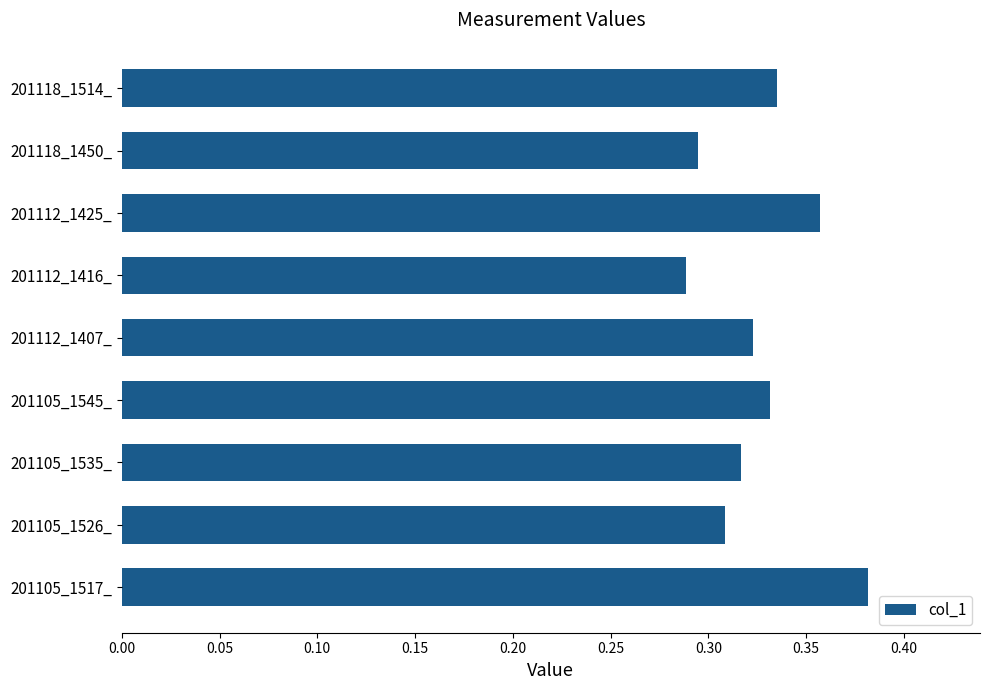

Which has a higher value, 201105_1535_ or 201105_1517_?

201105_1517_